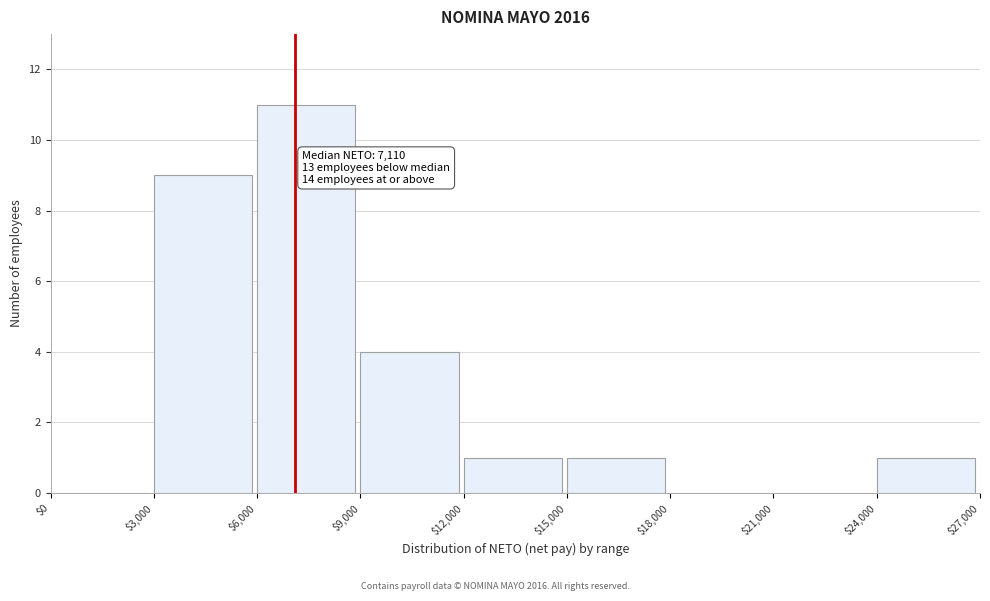

Which range on the x-axis has the tallest bar?

$6,000 to $9,000